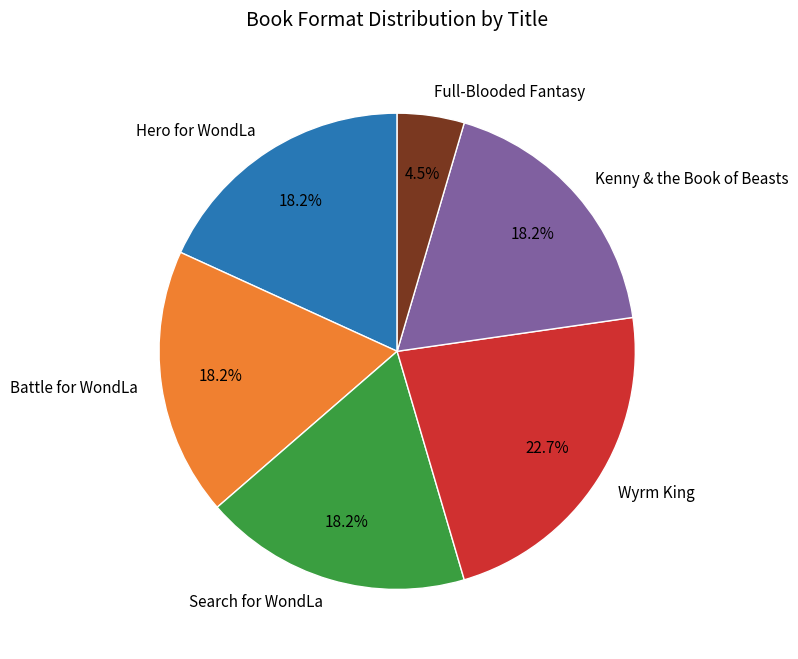

Between Full-Blooded Fantasy and Battle for WondLa, which is larger?

Battle for WondLa